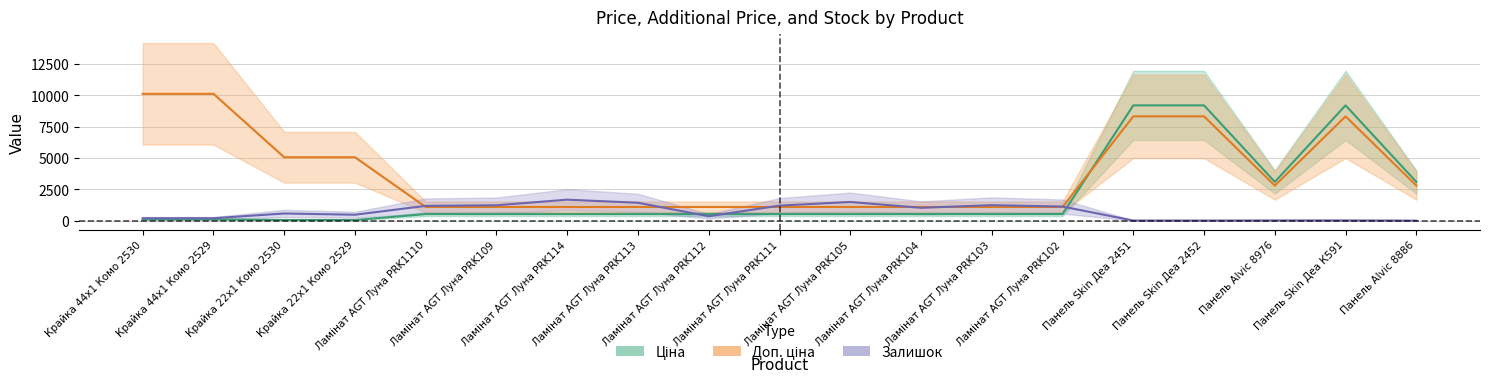

How many times do Ціна and Доп. ціна cross each other?

1